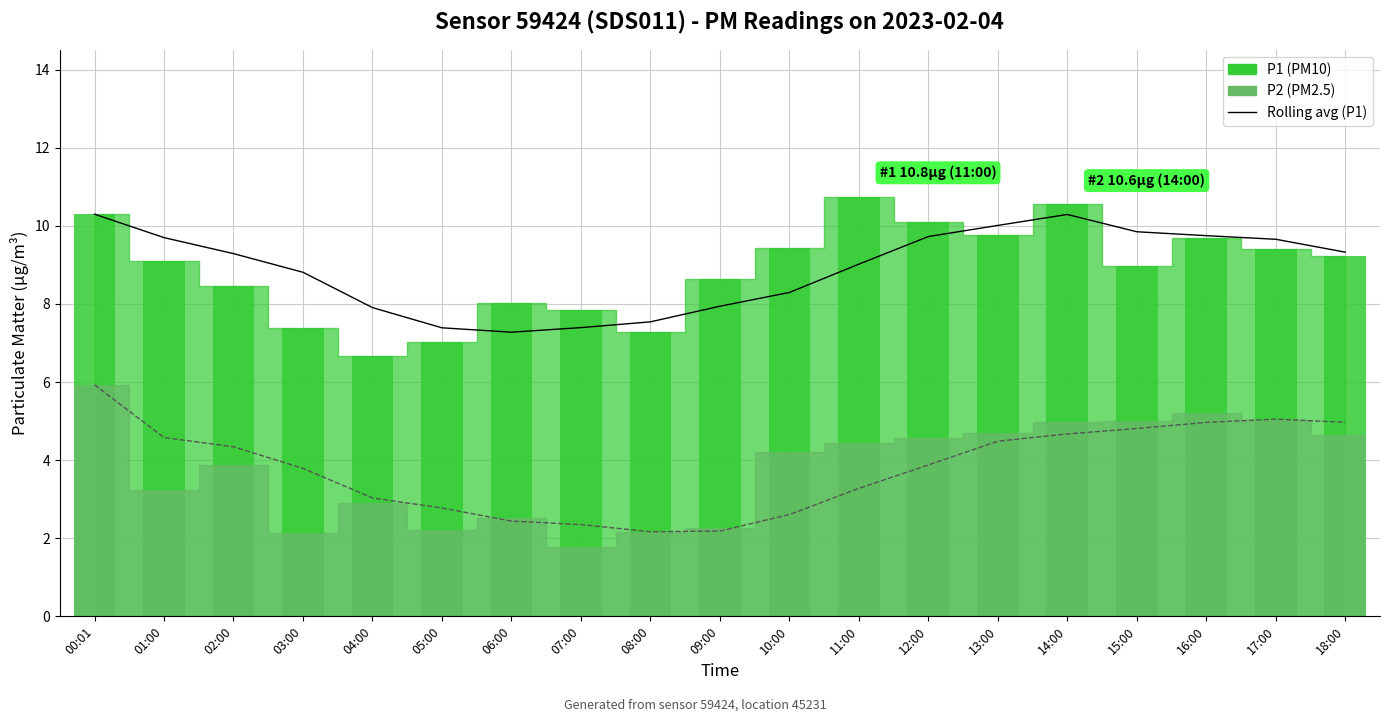

Between 18:00 and 14:00, which is larger?

14:00